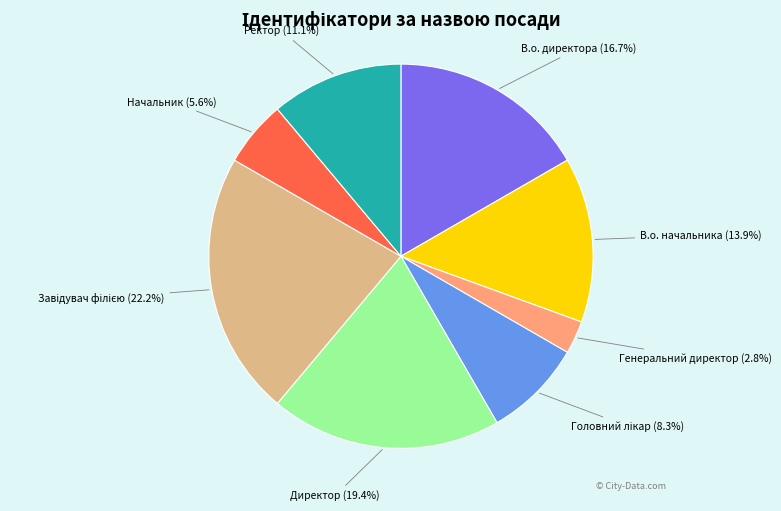

Does Ректор represent more than half of the total?

No